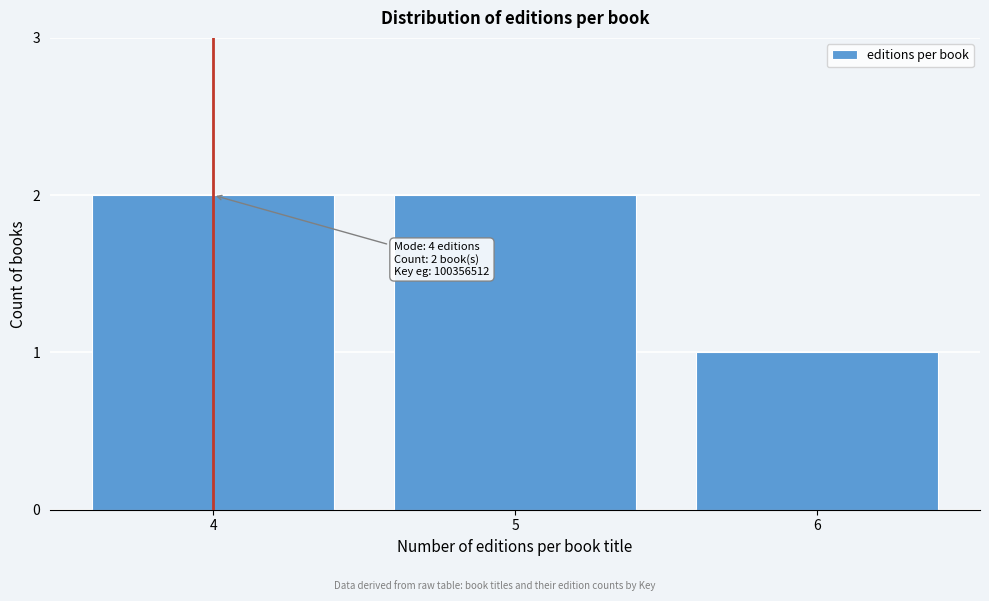

Reading left to right, what are all the values shown in this chart?

4=2	5=2	6=1